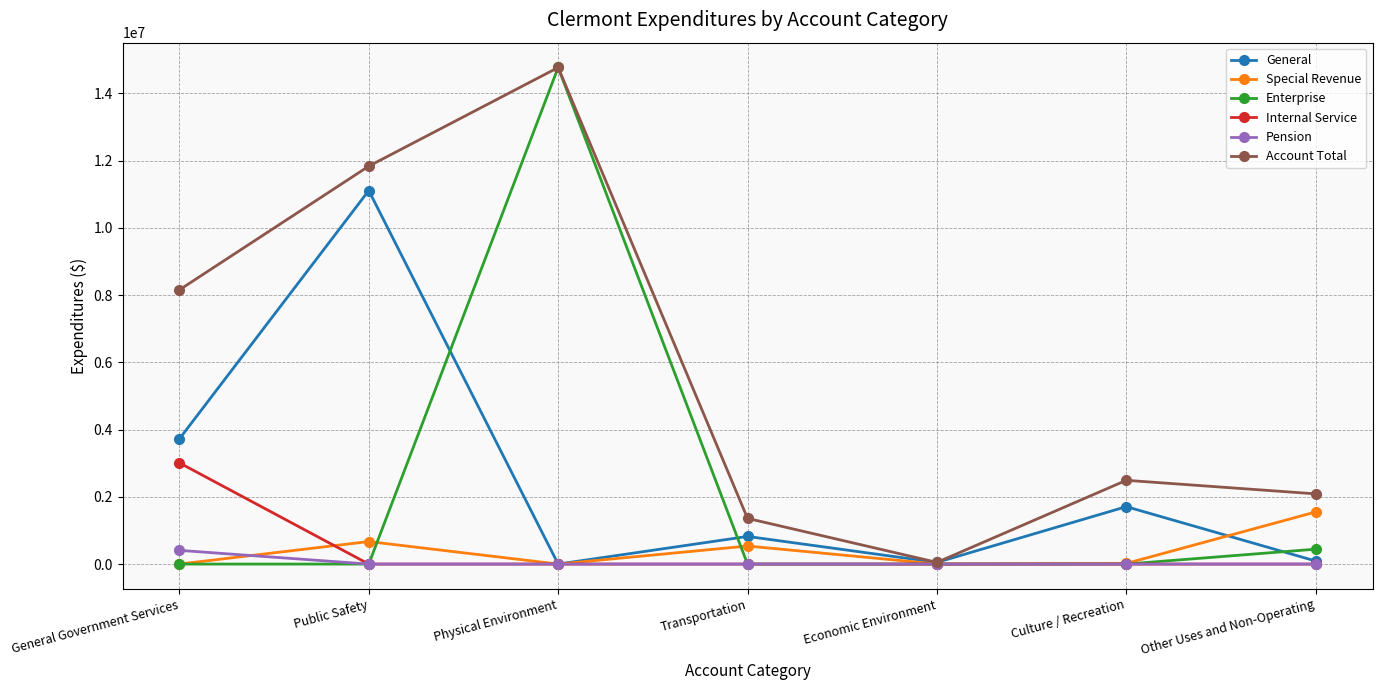

True or false: Internal Service and Special Revenue cross at least once.

True